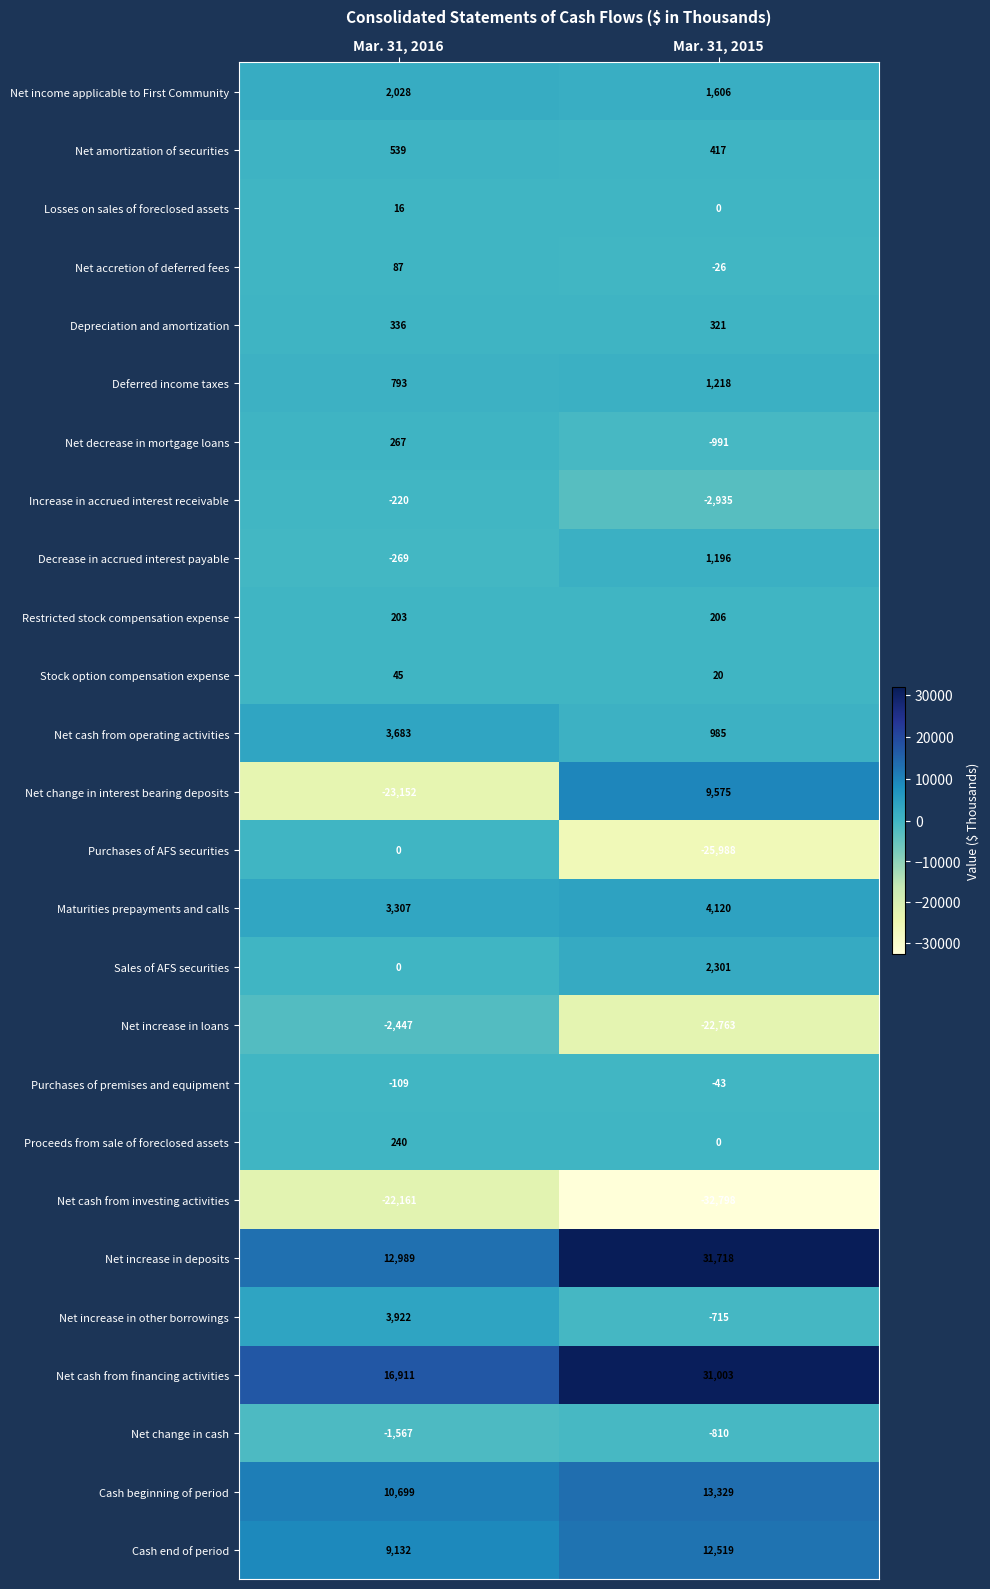

How many distinct data groups are displayed?

26